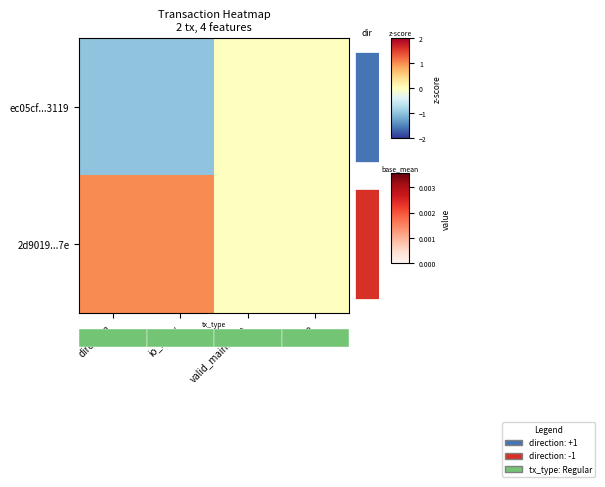

Which series has the largest range (max minus min)?

ec05cf...3119